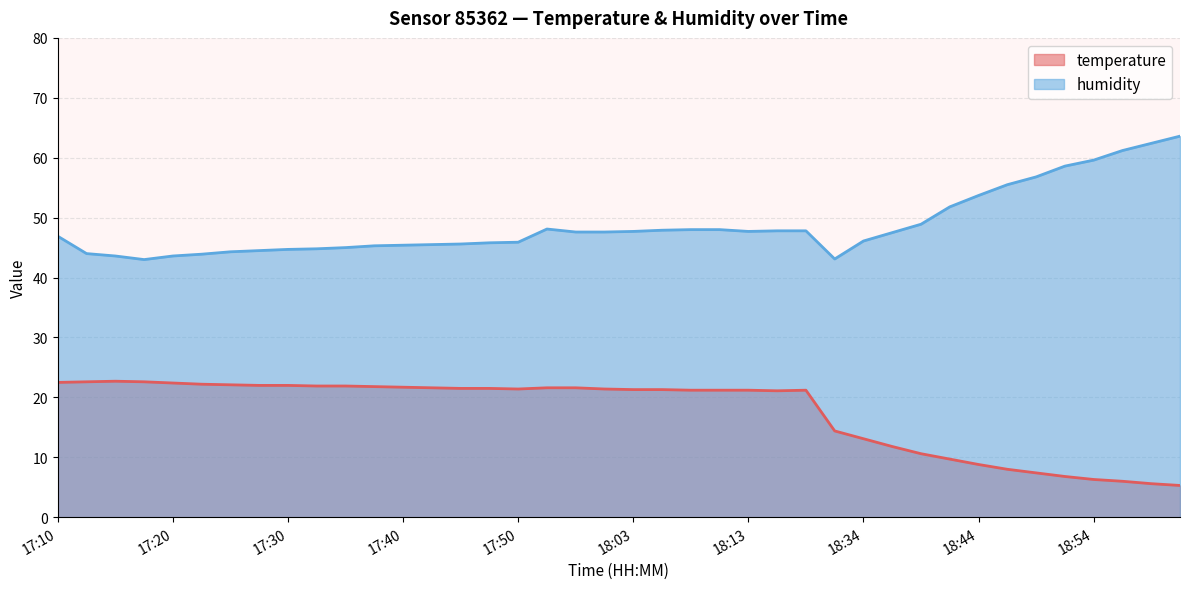

True or false: temperature and humidity cross at least once.

False